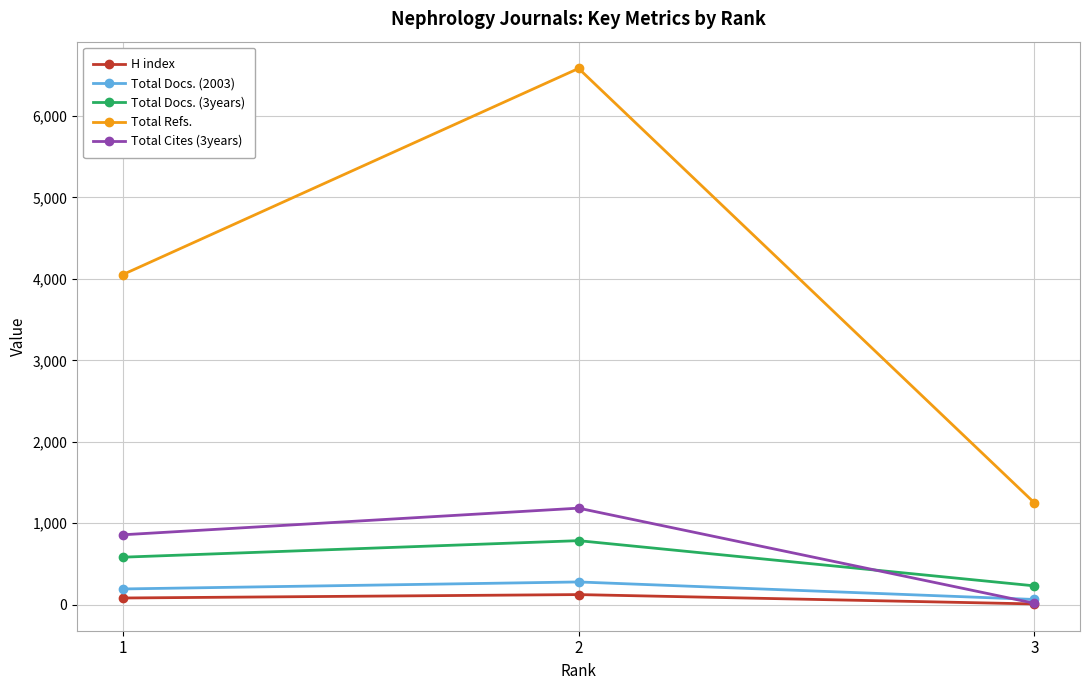

Which series changed the most between 1 and 2?

Total Refs.